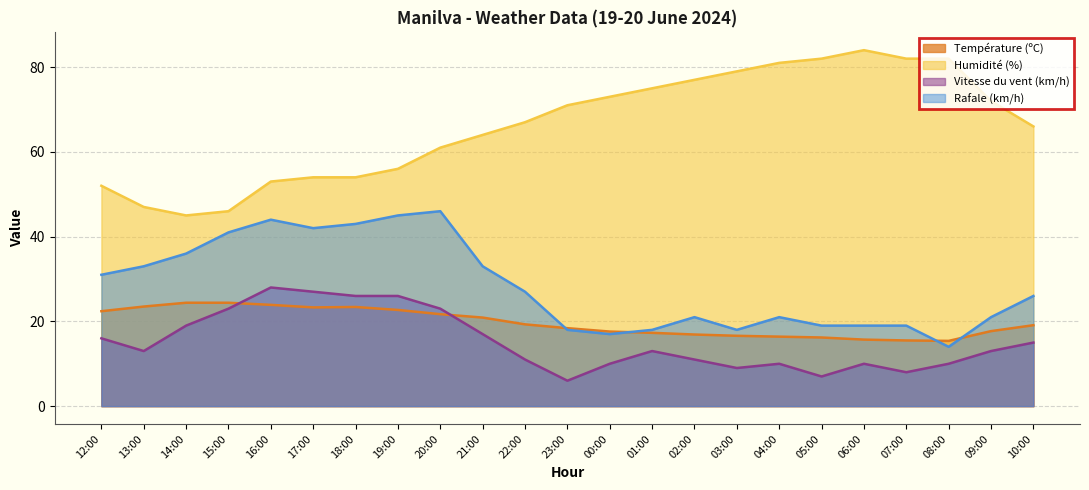

At which category is the sum across all series the highest?

20:00